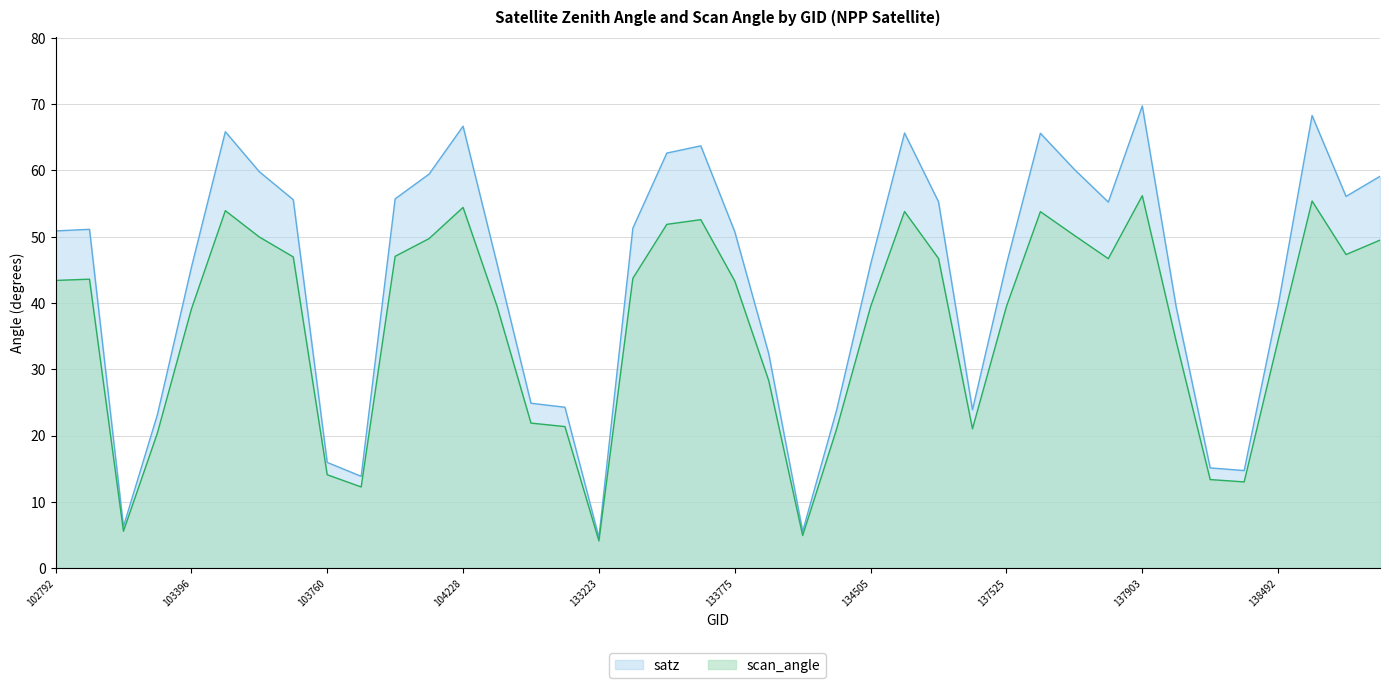

True or false: scan_angle and satz cross at least once.

False